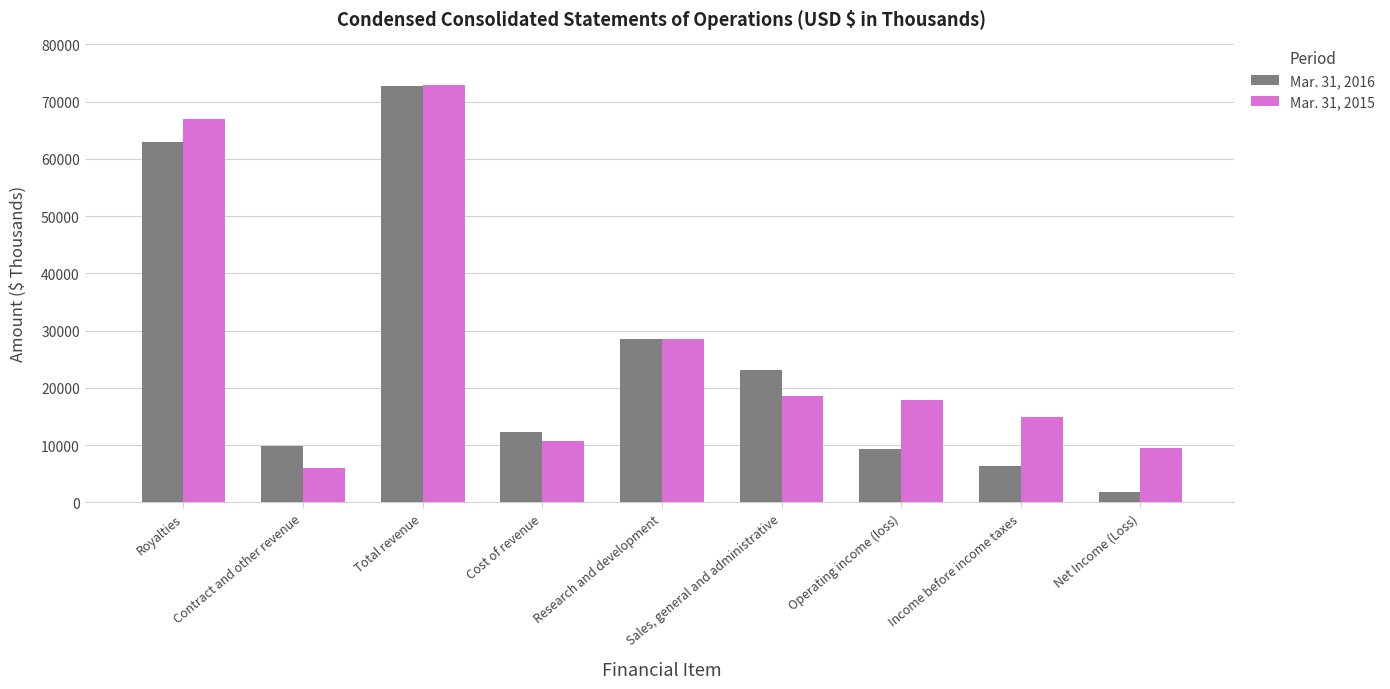

Reading left to right, list all the values displayed in this chart.

Mar. 31, 2016: Royalties=62877	Contract and other revenue=9805	Total revenue=72682	Cost of revenue=12207	Research and development=28527	Sales, general and administrative=23095	Operating income (loss)=9294	Income before income taxes=6395	Net Income (Loss)=1878
Mar. 31, 2015: Royalties=66963	Contract and other revenue=5951	Total revenue=72914	Cost of revenue=10756	Research and development=28534	Sales, general and administrative=18502	Operating income (loss)=17892	Income before income taxes=14941	Net Income (Loss)=9502